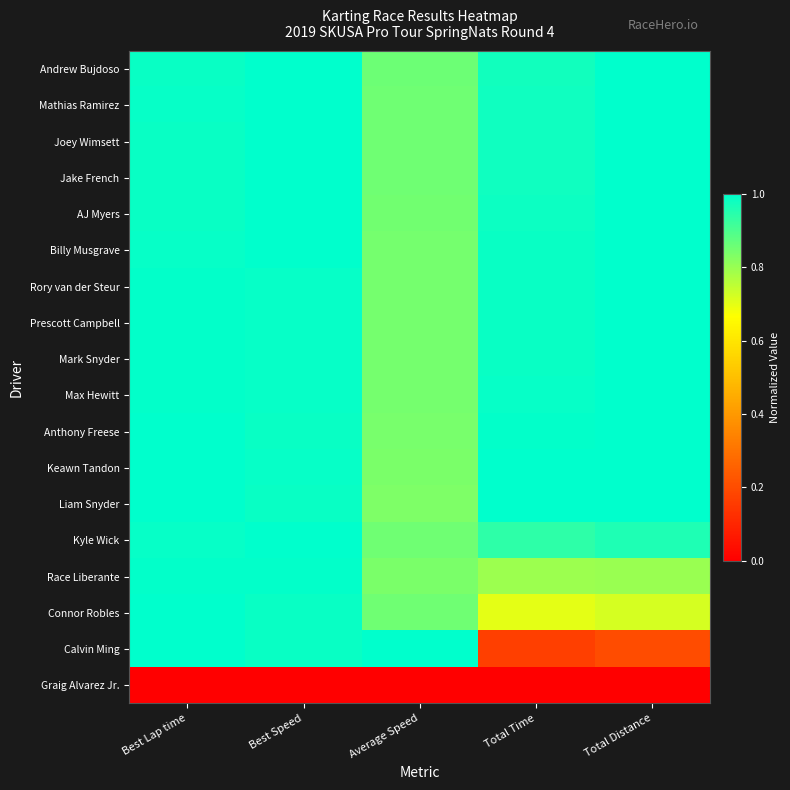

Between Average Speed and Best Lap time, which is larger?

Best Lap time